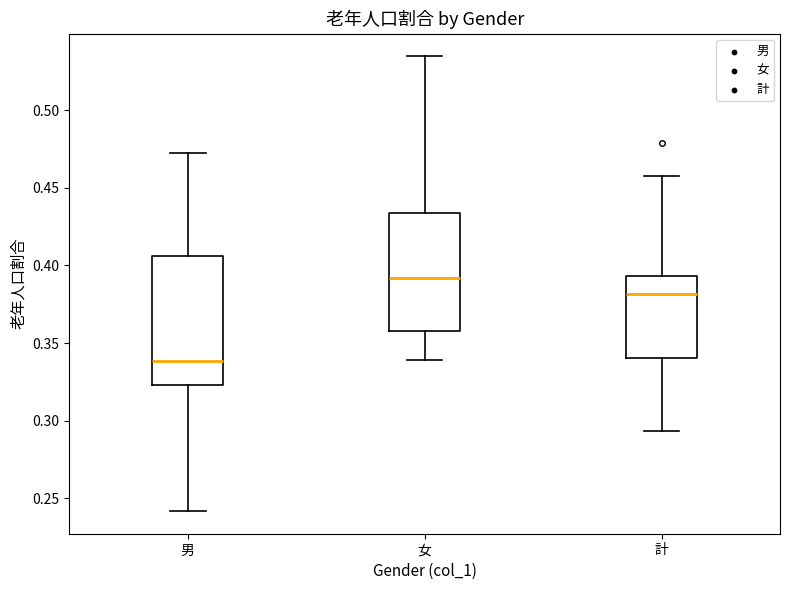

Reading left to right, transcribe this box plot: for each box, give where its median line is, the range the box spans, and where its two whiskers end, as read against the y-axis. The values are not printed on the chart, so give them approximately, as read against the axis.

男: median 0.340, box 0.325 to 0.405, whiskers 0.240 to 0.470
女: median 0.390, box 0.360 to 0.435, whiskers 0.340 to 0.535
計: median 0.380, box 0.340 to 0.395, whiskers 0.295 to 0.460